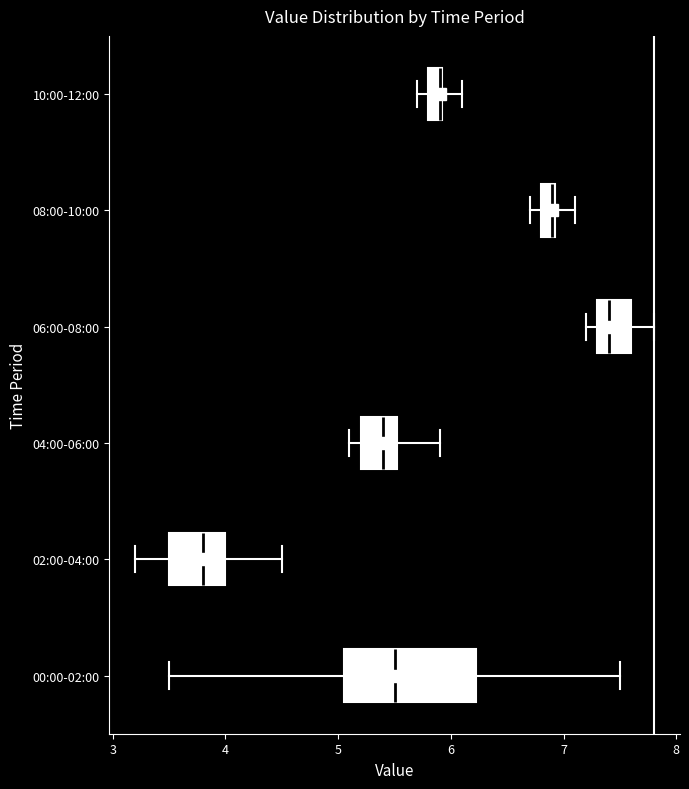

Where is the right edge of the box for 02:00-04:00 on the x-axis? The values are not printed on the chart, so give them approximately, as read against the axis.

4.0